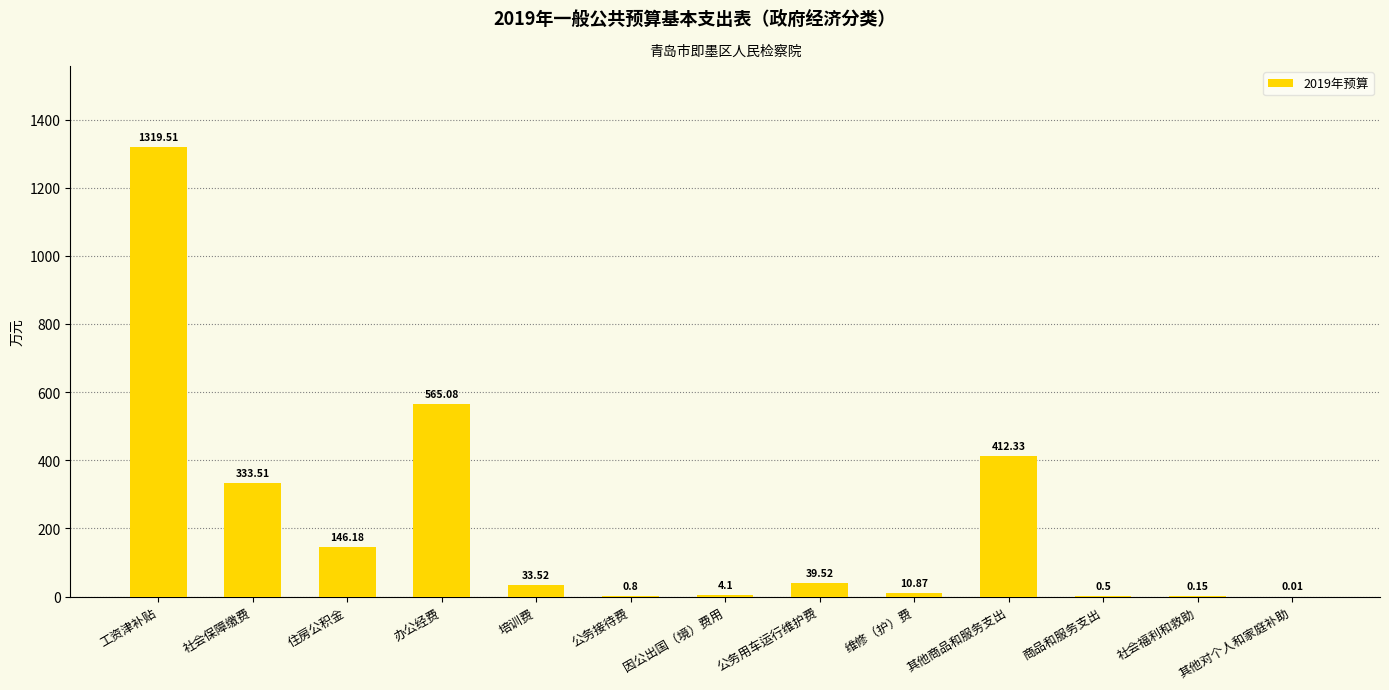

What is the difference between the values at 工资津补贴 and 办公经费?

754.4